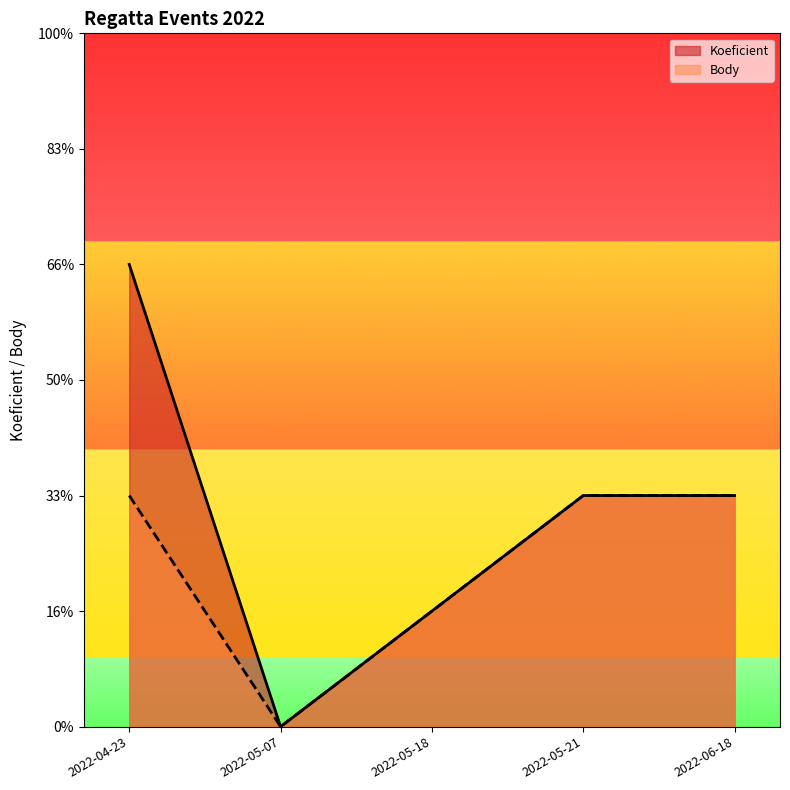

How many lines are shown in the chart?

2